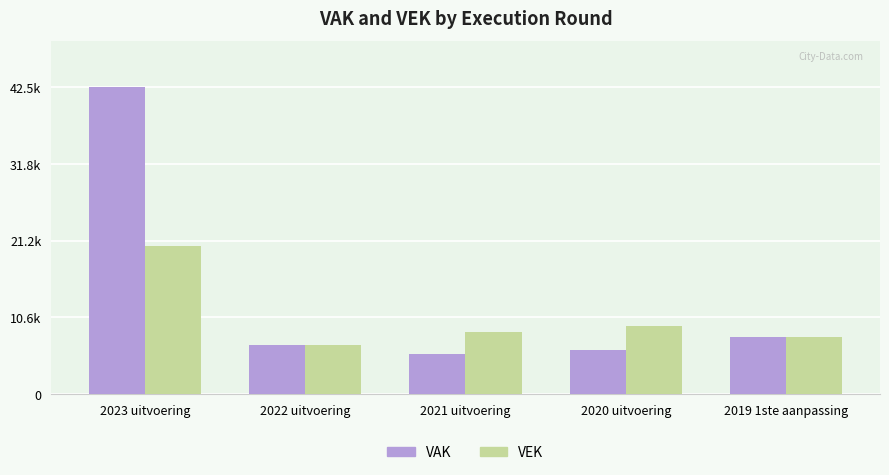

Are the bars grouped side by side (vs. stacked)?

Yes